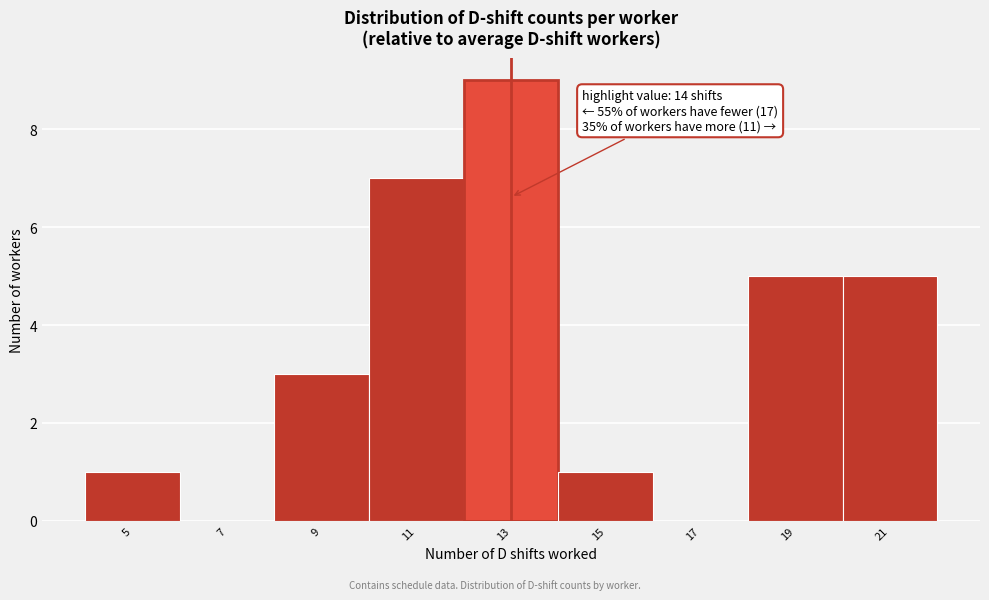

Reading left to right, transcribe all the data shown in this chart.

5=1	7=0	9=3	11=7	13=9	15=1	17=0	19=5	21=5